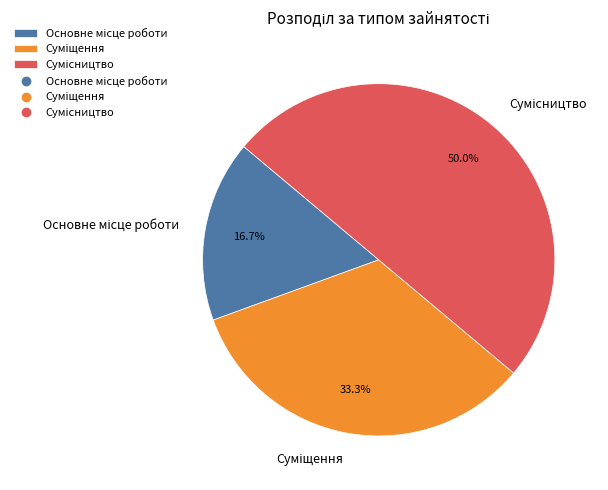

Count the number of slices in the pie.

3